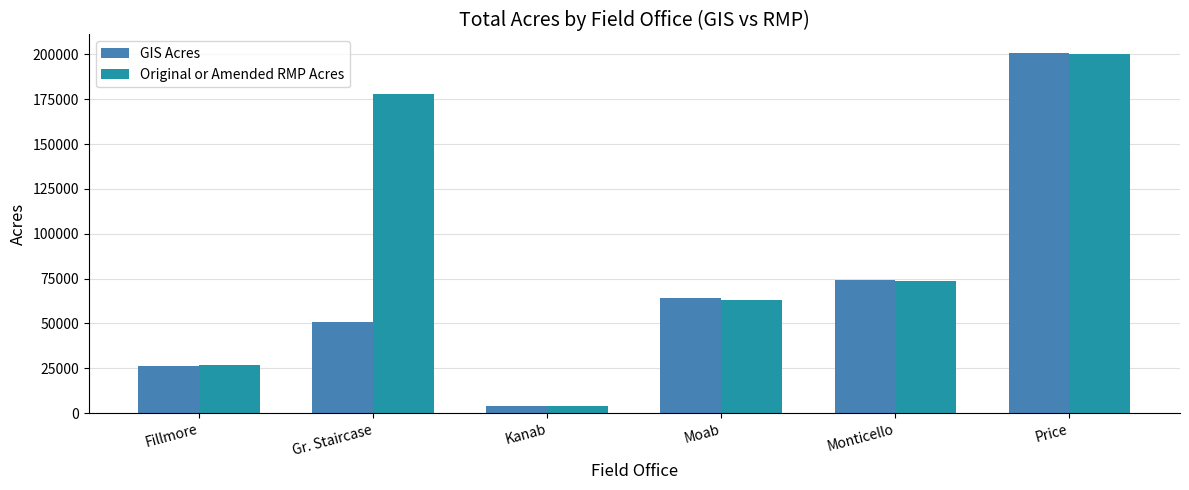

What is the difference between the maximum and minimum values in the GIS Acres series?

197245.9